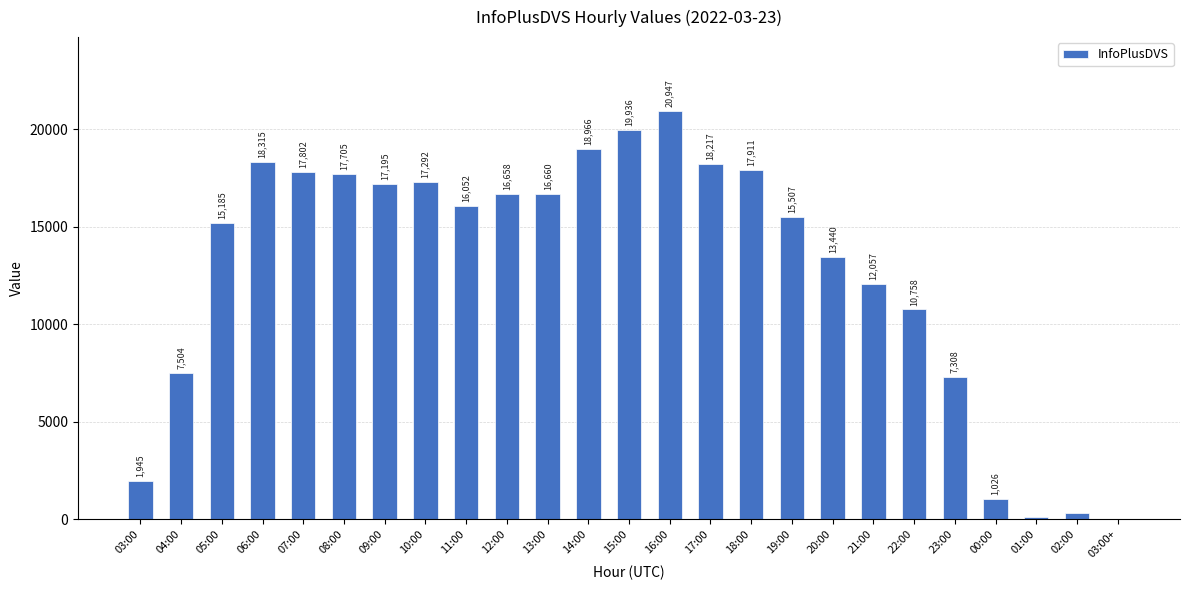

What is the greatest value displayed?

20947